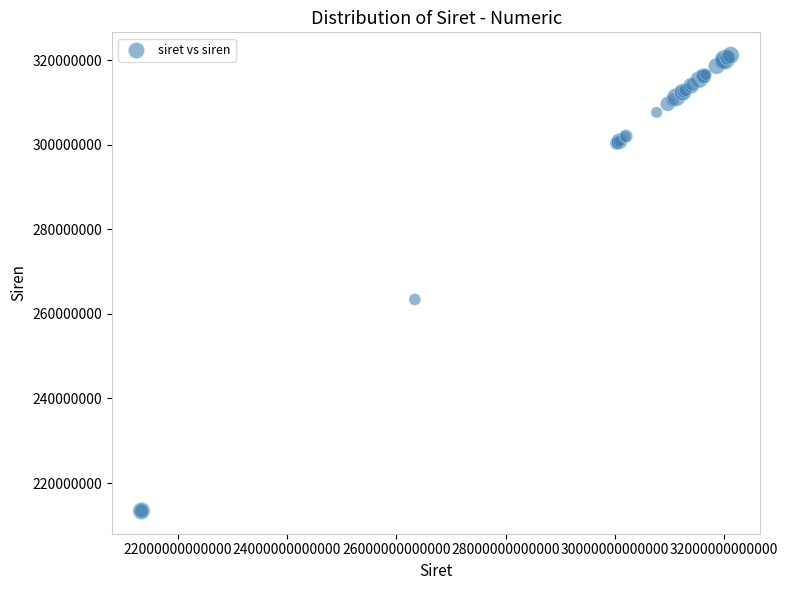

What Y value in the scatter plot is closest to 267293182?

263402638